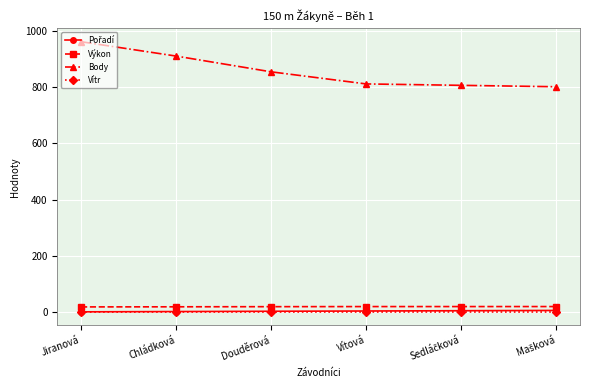

True or false: Výkon and Body intersect in this chart.

False